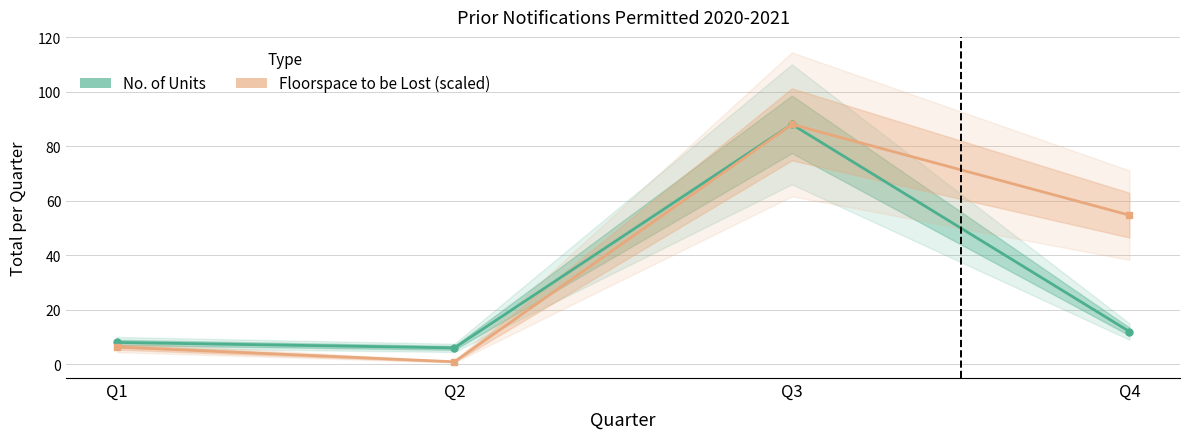

List the series in order of their overall mean, lowest first.

No. of Units, Floorspace to be Lost (scaled)